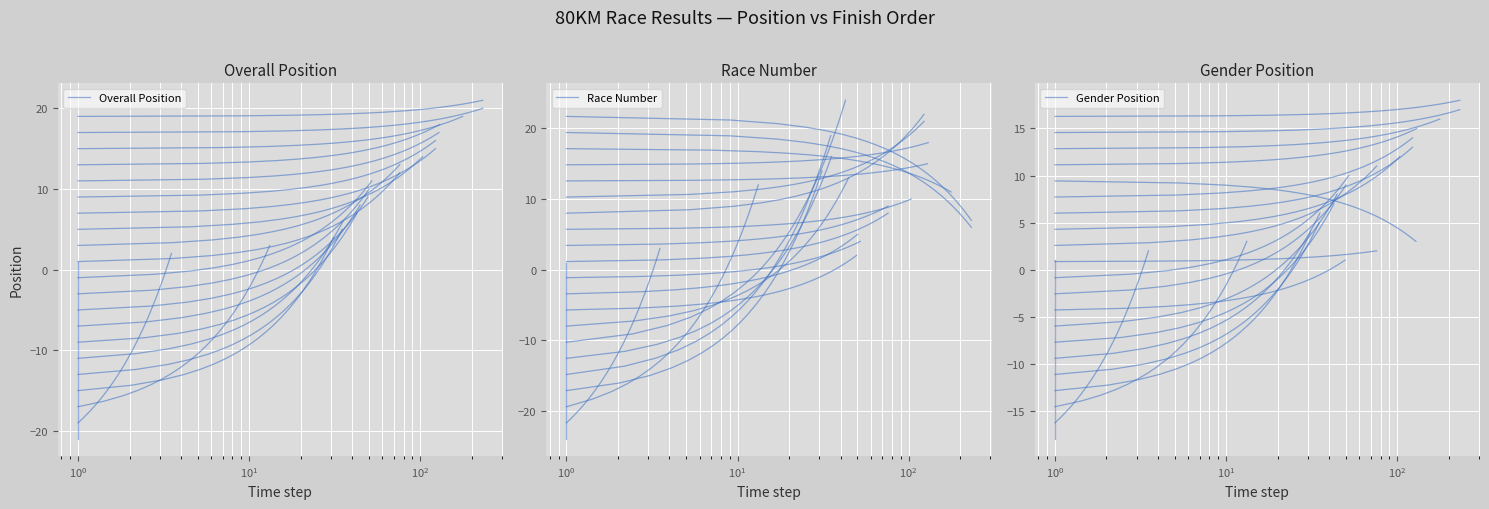

What is the sum of all Gender Position values?

-255.0